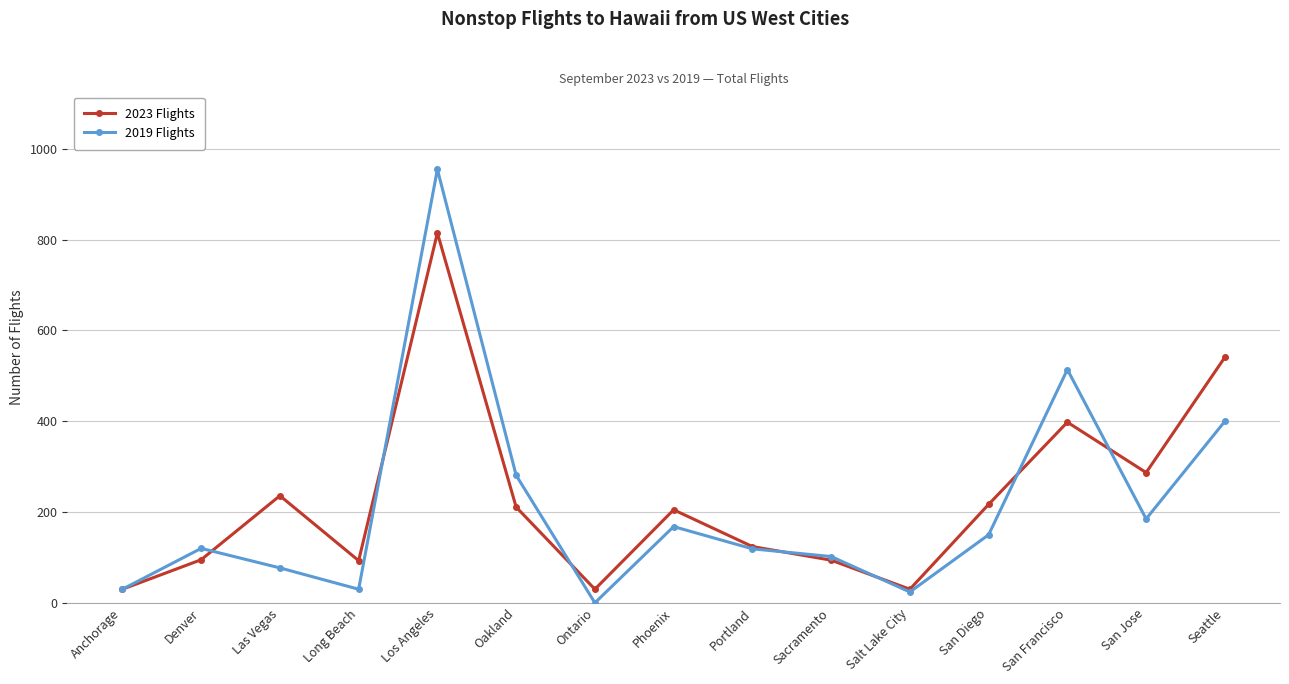

Which series has the largest range (max minus min)?

2019 Flights